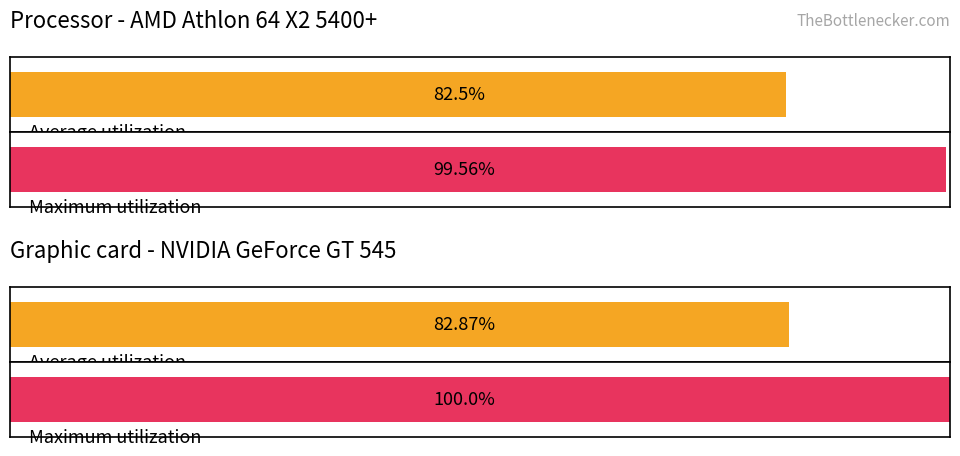

Which series has the largest range (max minus min)?

Maximum utilization